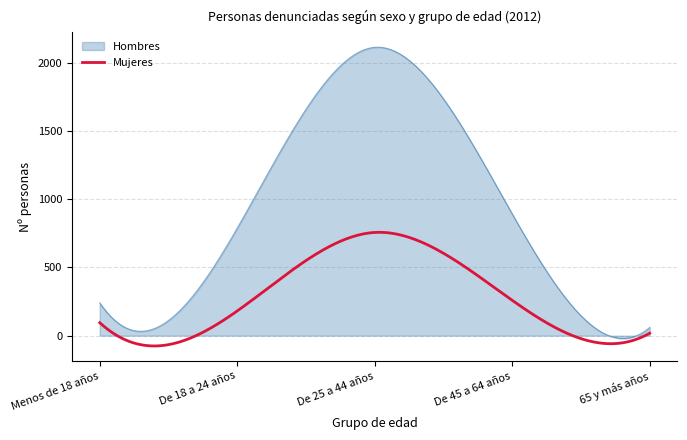

What is the difference between the maximum and minimum values in the Hombres series?

2133.4